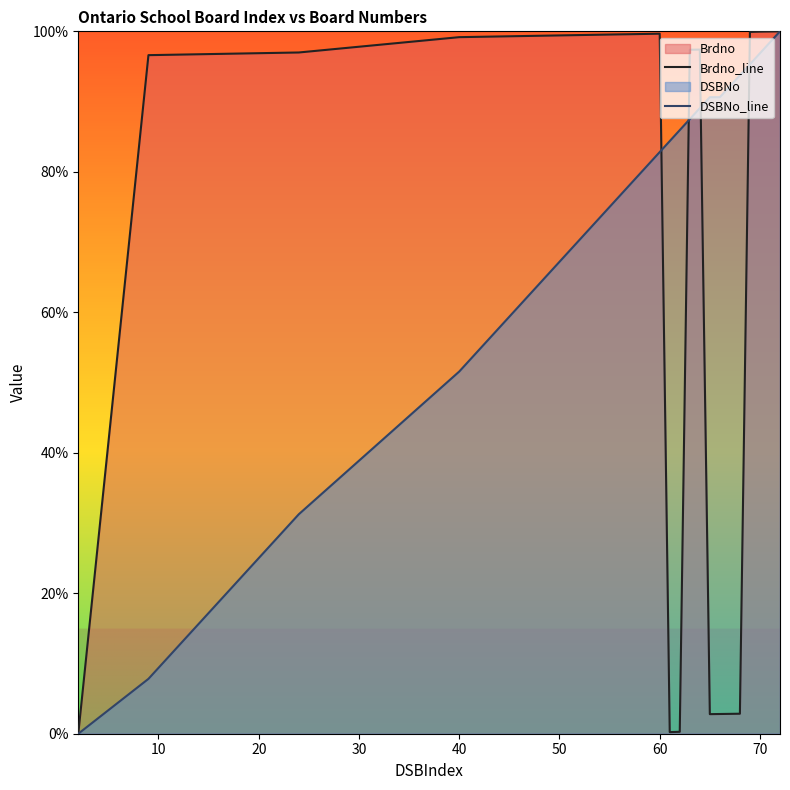

What is the maximum value for Brdno_line?

100.0